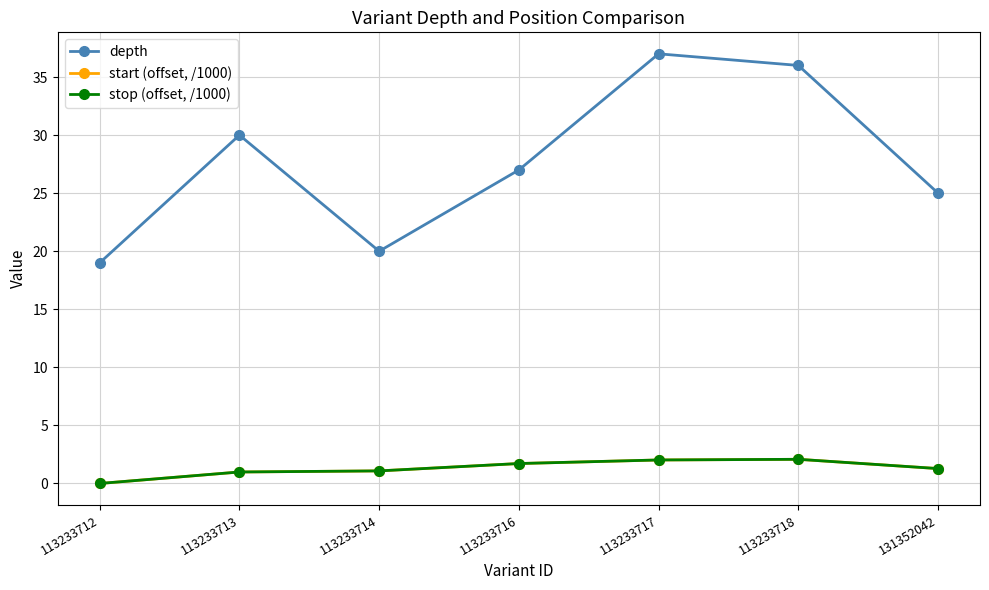

What value does the stop (offset, /1000) series have at 113233713?

1.0